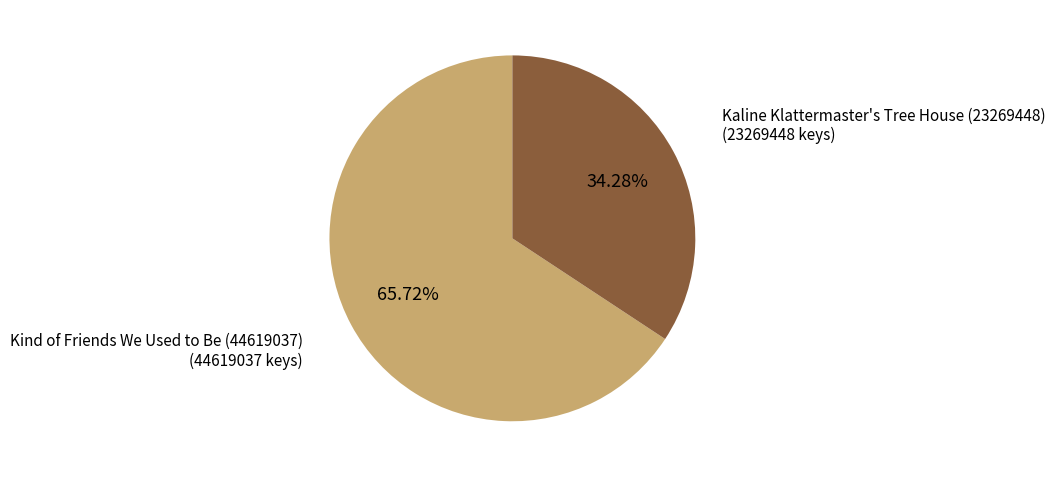

Between Kaline Klattermaster's Tree House (23269448) and Kind of Friends We Used to Be (44619037), which is larger?

Kind of Friends We Used to Be (44619037)